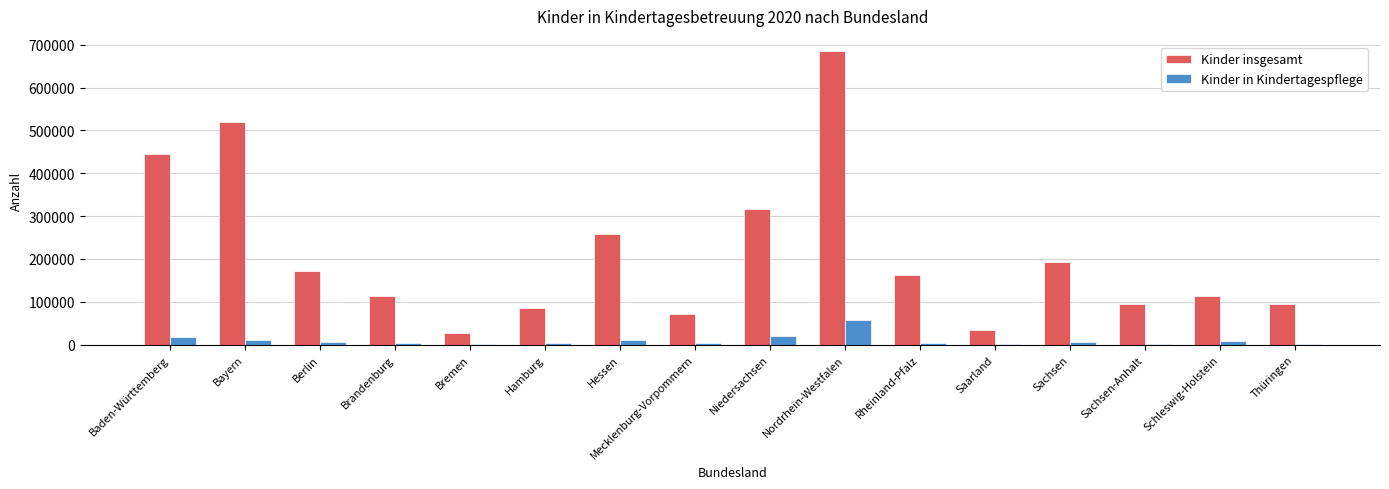

At which label does Kinder in Kindertagespflege first exceed 5732?

Baden-Württemberg